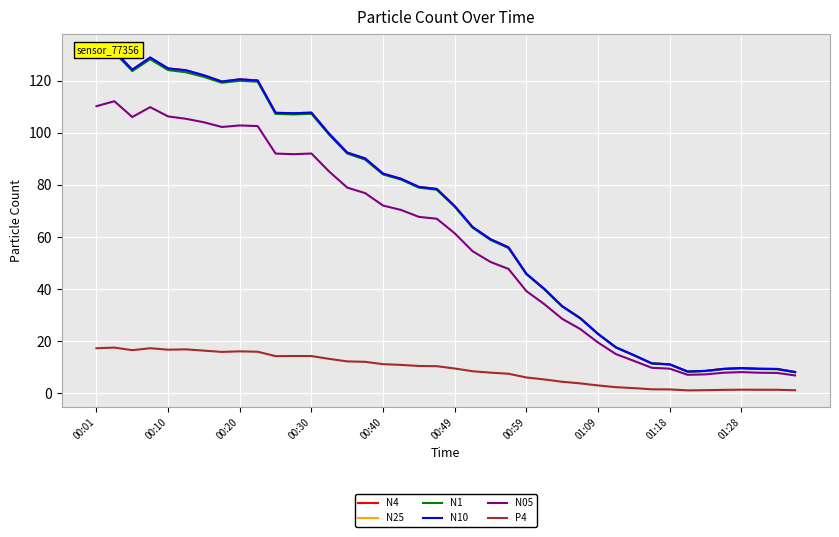

Reading left to right, list all the values displayed in this chart.

N4: 129.1	131.3	124.1	128.8	124.6	123.9	122.0	119.6	120.4	120.0	107.6	107.4	107.7	99.5	92.3	90.1	84.3	82.3	79.2	78.4	71.8	63.8	59.1	56.0	45.9	40.1	33.4	28.9	22.8	17.6	14.7	11.5	11.1	8.4	8.6	9.4	9.7	9.4	9.3	8.2
N25: 129.1	131.3	124.1	128.7	124.5	123.8	121.9	119.5	120.4	120.0	107.6	107.4	107.6	99.5	92.3	90.0	84.2	82.3	79.2	78.4	71.8	63.8	59.1	56.0	45.9	40.0	33.4	28.9	22.8	17.6	14.6	11.5	11.1	8.3	8.6	9.4	9.7	9.4	9.3	8.2
N1: 128.5	130.7	123.6	128.2	124.0	123.1	121.4	119.1	119.9	119.5	107.2	107.0	107.2	99.1	92.0	89.7	84.0	82.0	78.9	78.1	71.5	63.5	58.8	55.7	45.7	39.9	33.3	28.8	22.7	17.6	14.6	11.4	11.1	8.3	8.5	9.3	9.6	9.3	9.2	8.1
N10: 129.2	131.3	124.2	128.8	124.6	123.9	122.0	119.6	120.5	120.0	107.6	107.5	107.7	99.5	92.4	90.1	84.3	82.3	79.2	78.4	71.8	63.8	59.1	56.0	45.9	40.1	33.4	28.9	22.8	17.6	14.7	11.5	11.1	8.4	8.6	9.4	9.7	9.4	9.3	8.2
N05: 110.2	112.0	106.0	109.8	106.2	105.3	104.0	102.2	102.8	102.5	92.0	91.7	92.0	85.0	78.9	76.8	72.0	70.3	67.7	67.0	61.4	54.5	50.4	47.7	39.2	34.2	28.6	24.7	19.5	15.0	12.4	9.8	9.5	7.1	7.3	7.9	8.1	7.9	7.8	6.9
P4: 17.3	17.6	16.6	17.3	16.7	16.9	16.4	15.9	16.1	15.9	14.3	14.3	14.3	13.2	12.2	12.1	11.2	10.9	10.5	10.4	9.5	8.5	7.9	7.5	6.1	5.3	4.4	3.8	3.0	2.4	2.0	1.6	1.5	1.1	1.2	1.3	1.4	1.4	1.4	1.2